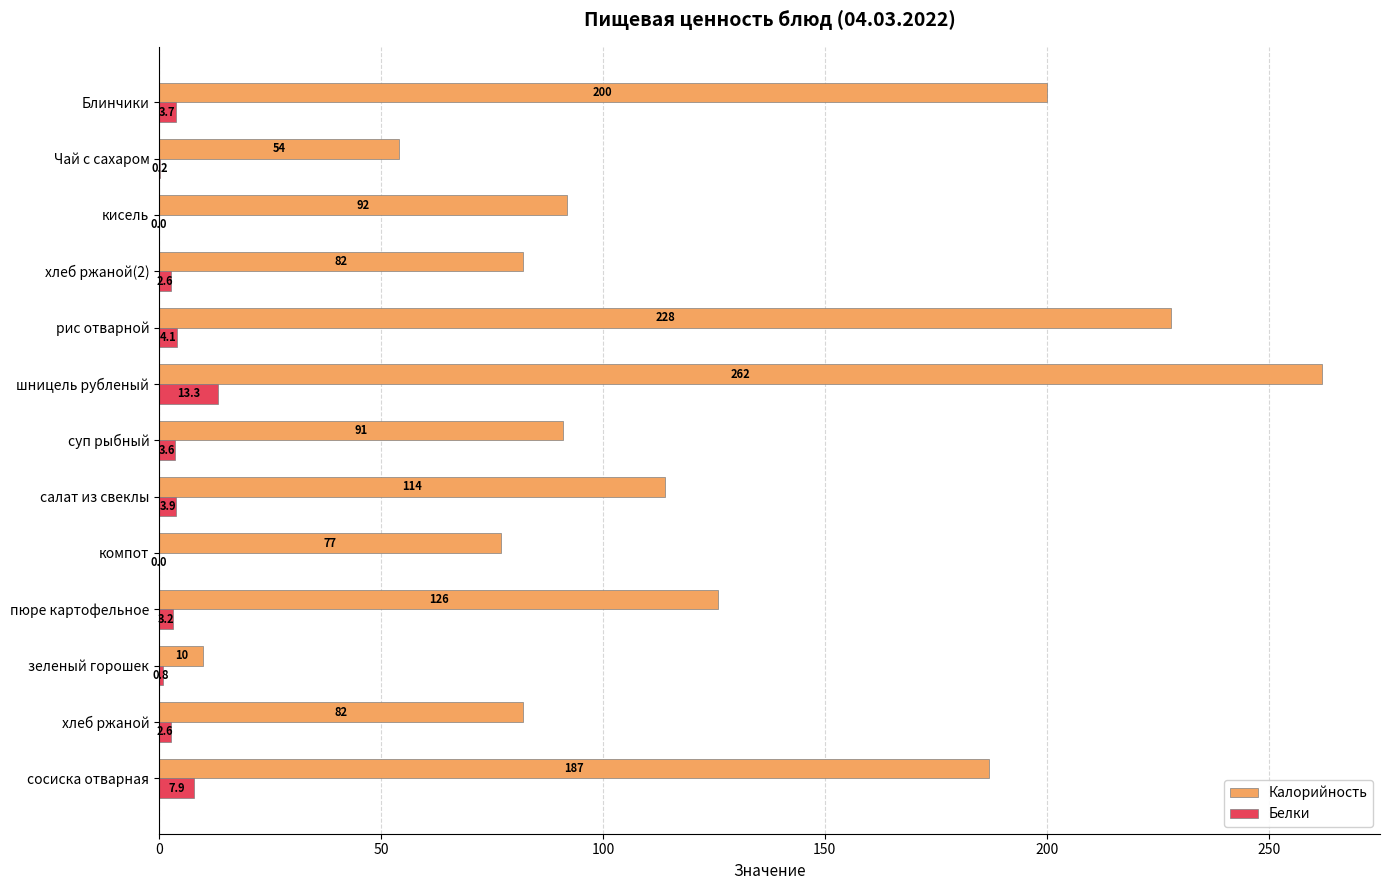

What is the sum of all Калорийность values?

1605.0